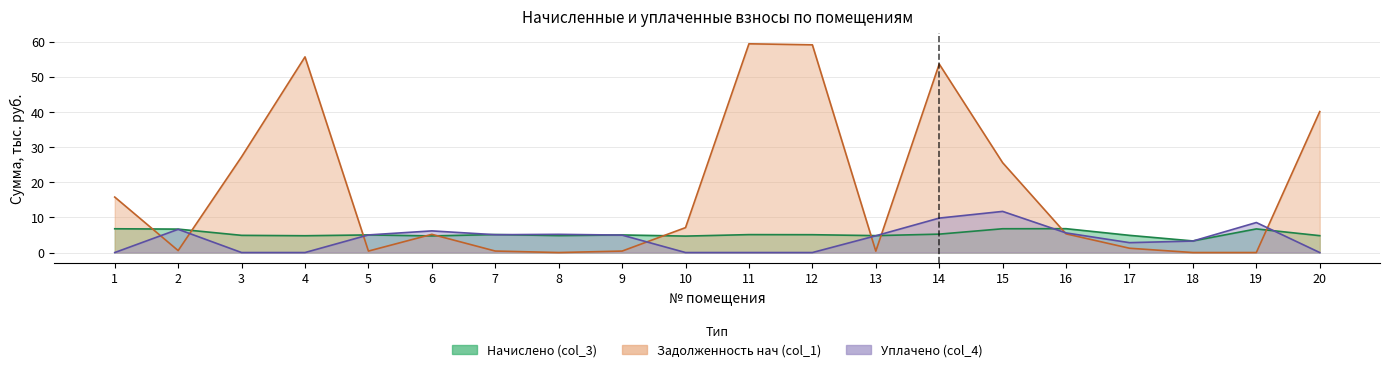

Reading left to right, list all the values displayed in this chart.

Начислено (col_3): 6.8	6.7	4.9	4.8	5.0	4.7	5.1	4.8	5.0	4.7	5.1	5.1	4.8	5.2	6.8	6.8	4.9	3.3	6.7	4.8
Задолженность нач (col_1): 15.8	0.6	27.2	55.6	0.4	5.2	0.4	0.0	0.4	7.1	59.4	59.1	0.4	53.6	25.5	5.3	1.2	0.0	0.0	40.1
Уплачено (col_4): 0.0	6.6	0.0	0.0	5.0	6.2	5.1	5.2	5.0	0.0	0.0	0.0	4.8	9.8	11.7	5.6	2.8	3.3	8.5	0.0